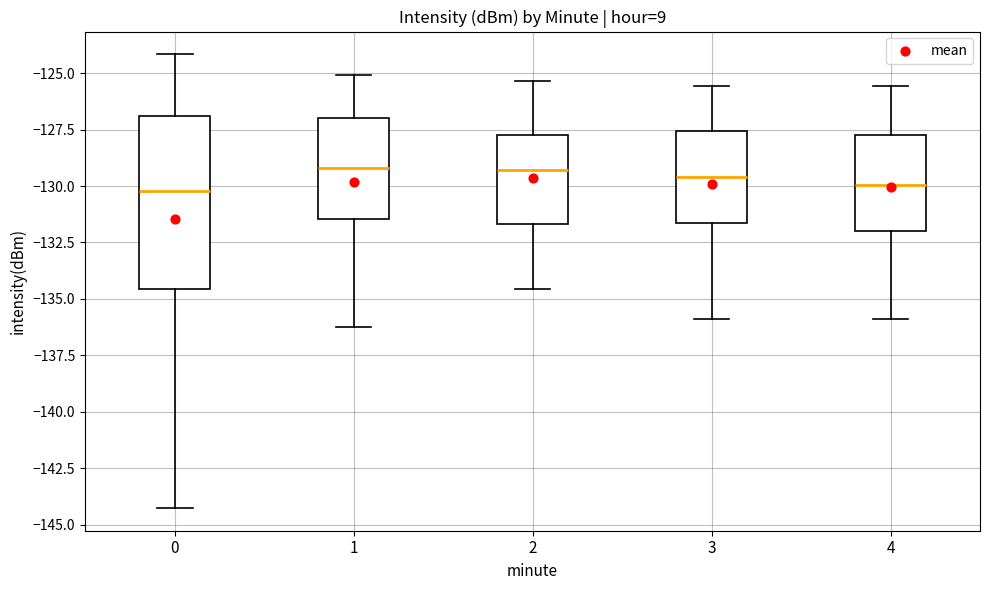

Comparing the boxes themselves (not the whiskers), which one is the tallest?

0